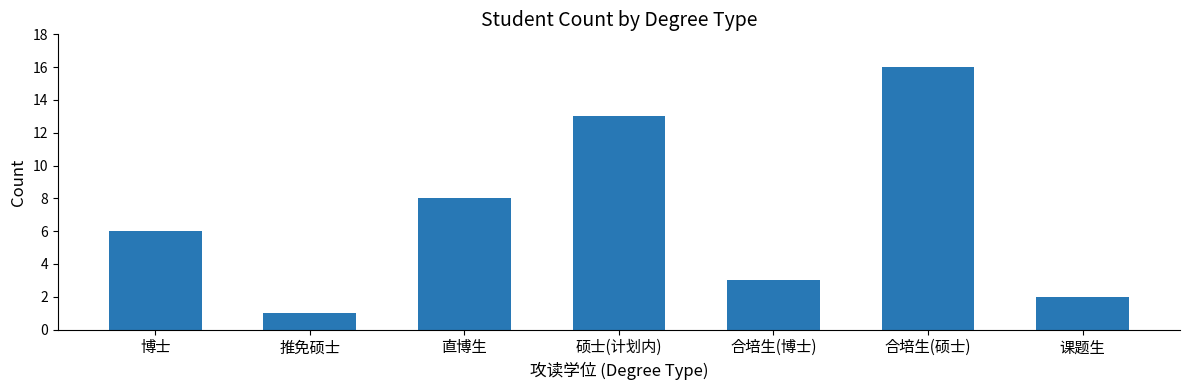

What is the value of the 5th bar from the left?

3